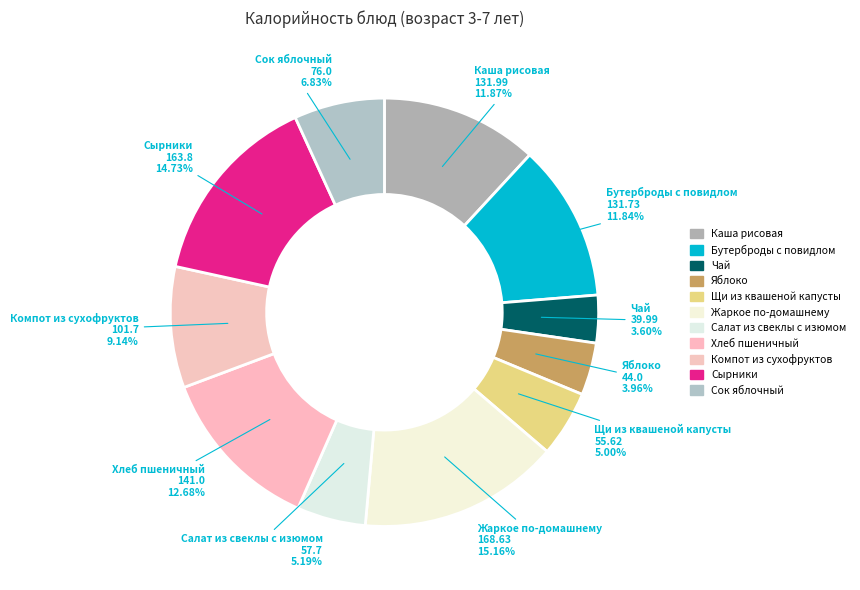

What is the total percentage of Компот из сухофруктов and Хлеб пшеничный?

21.8%